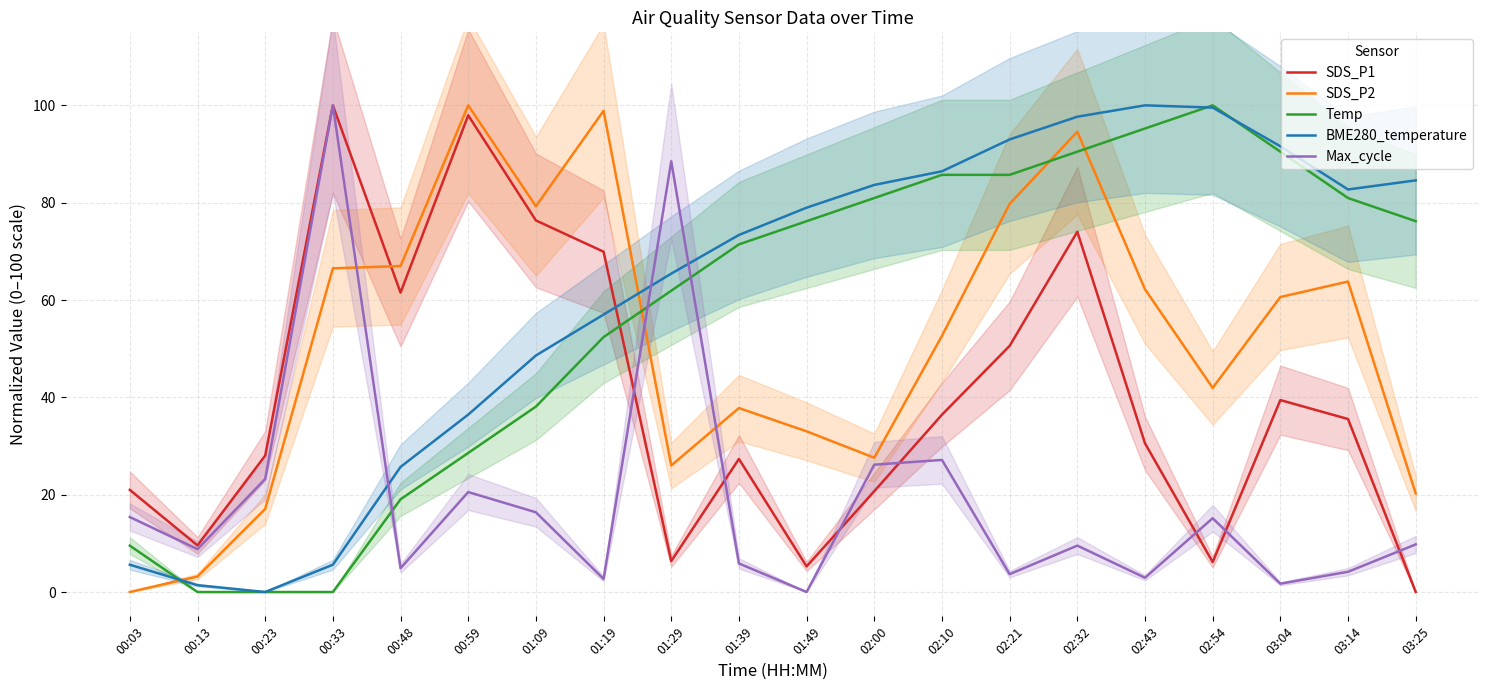

At 02:54, list the series in order from smallest to largest.

SDS_P1, Max_cycle, SDS_P2, BME280_temperature, Temp